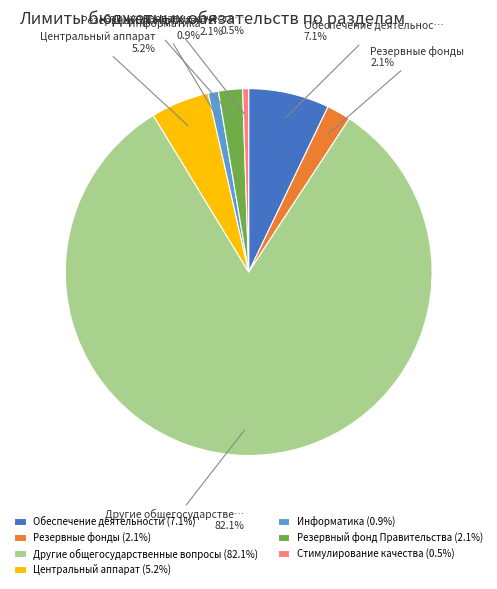

What is the majority slice?

Другие общегосударственные вопросы